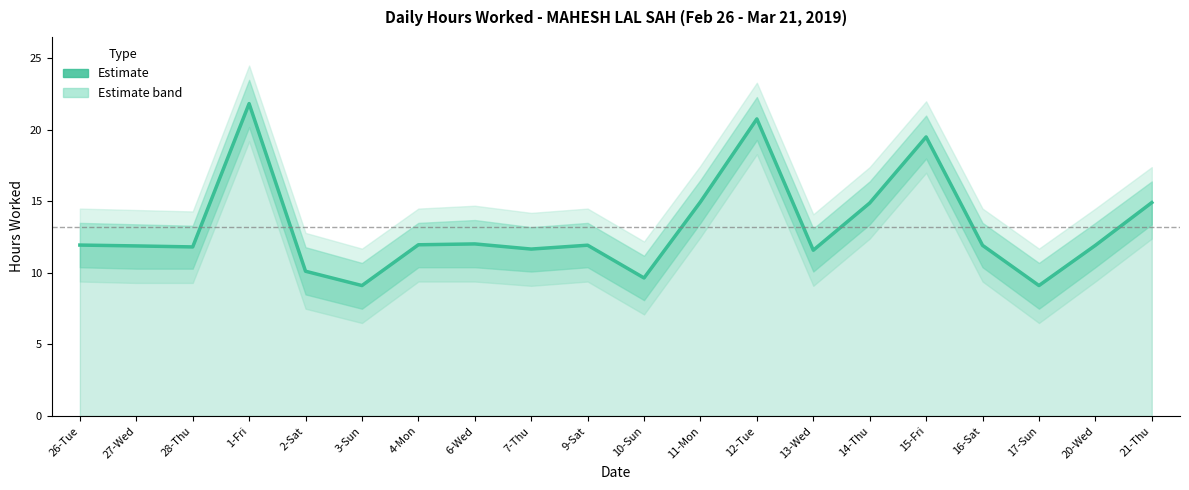

What is the label of the 3rd point from the right?

17-Sun